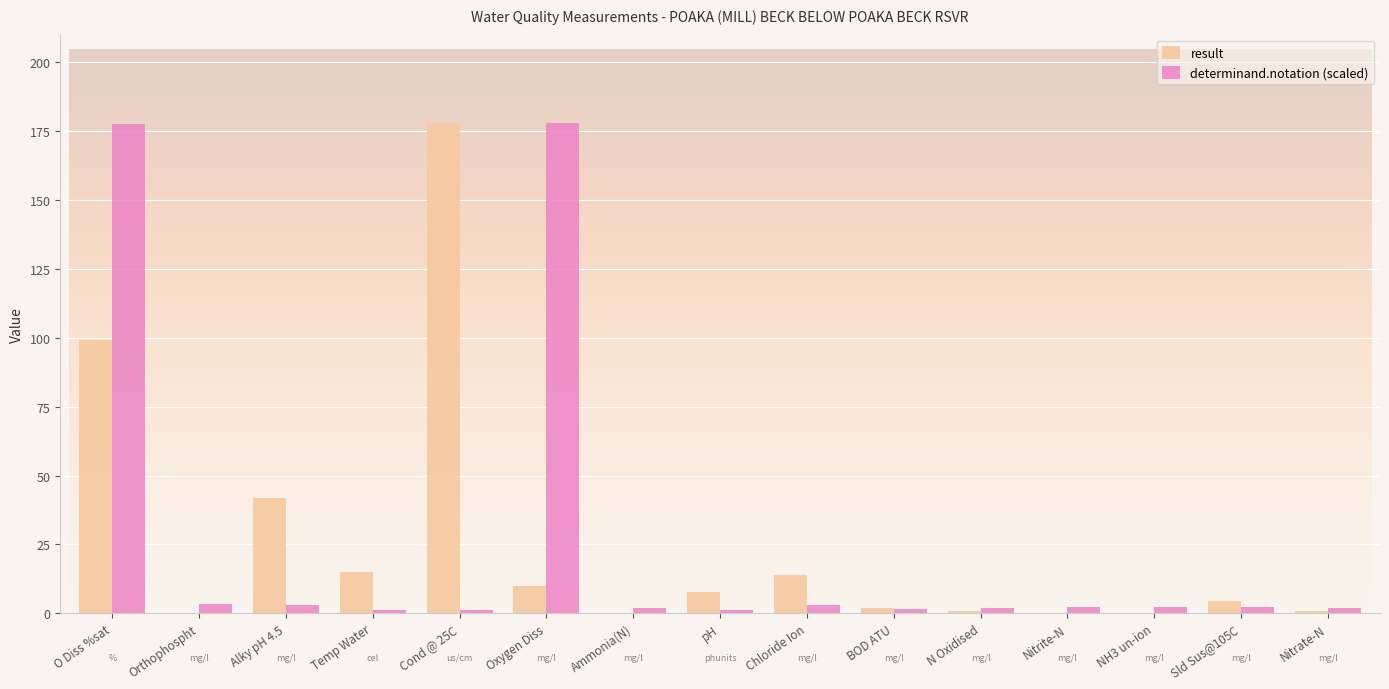

What is the sum of all result values?

374.2